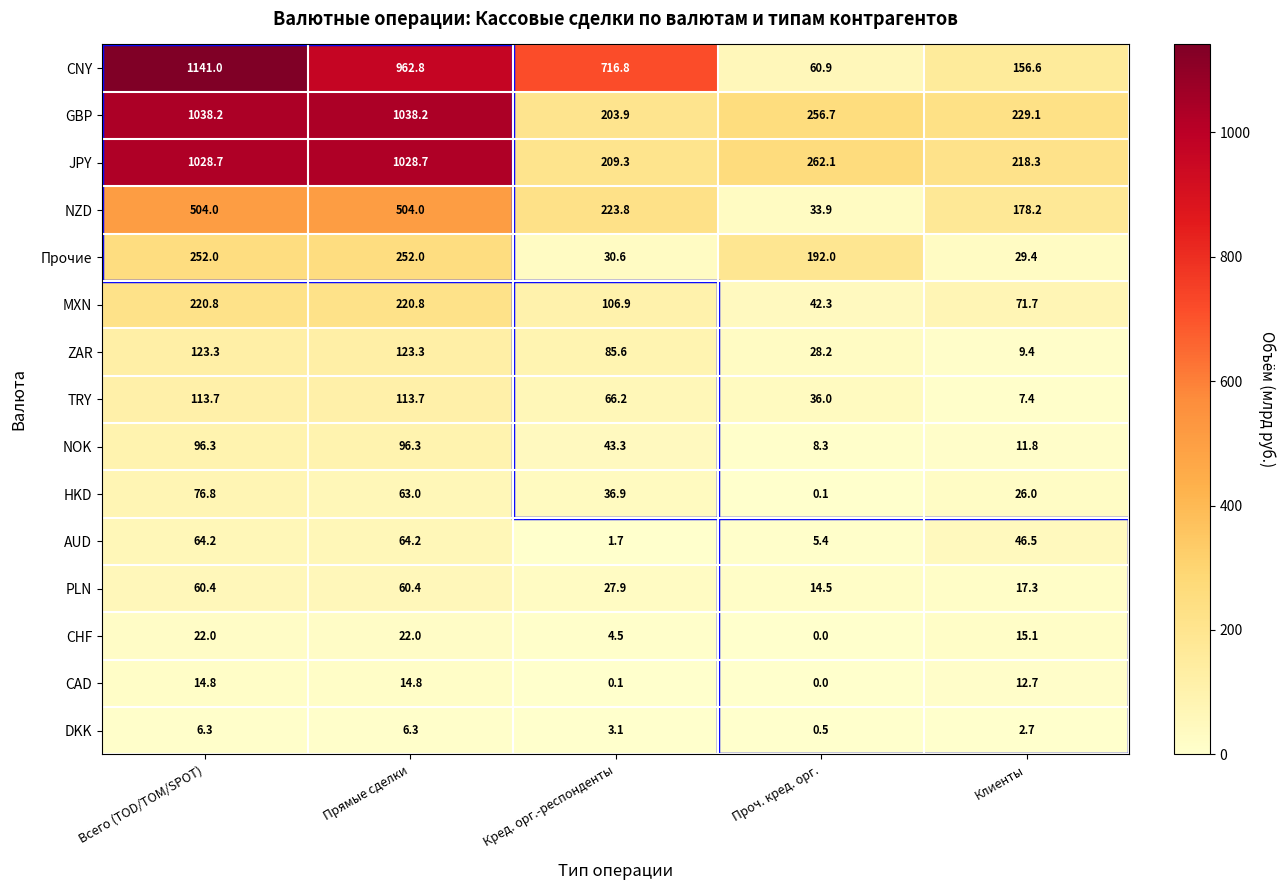

What is the difference between the maximum and minimum values in the CNY series?

1080.1